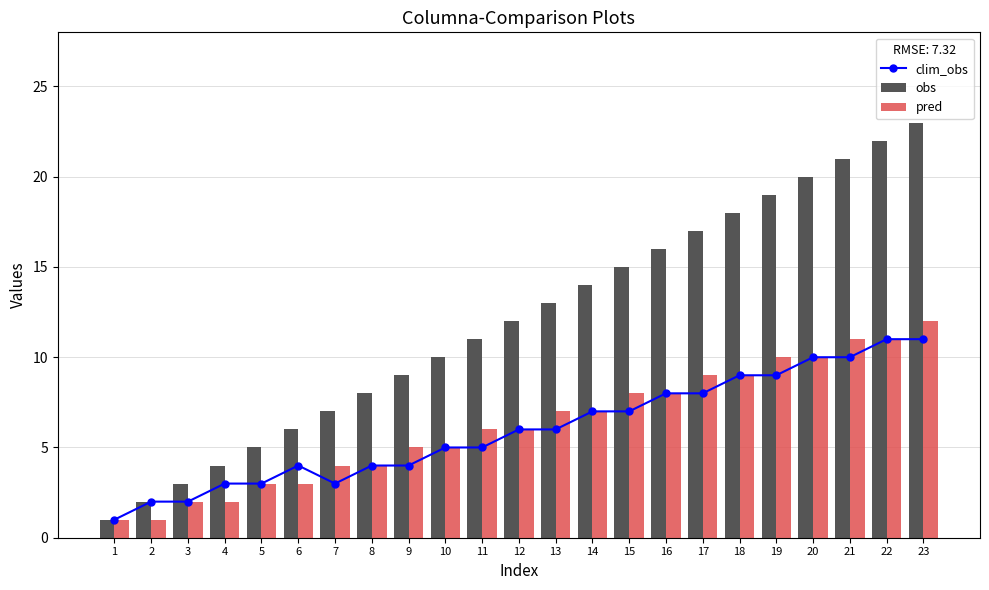

How many series are shown in this chart?

3